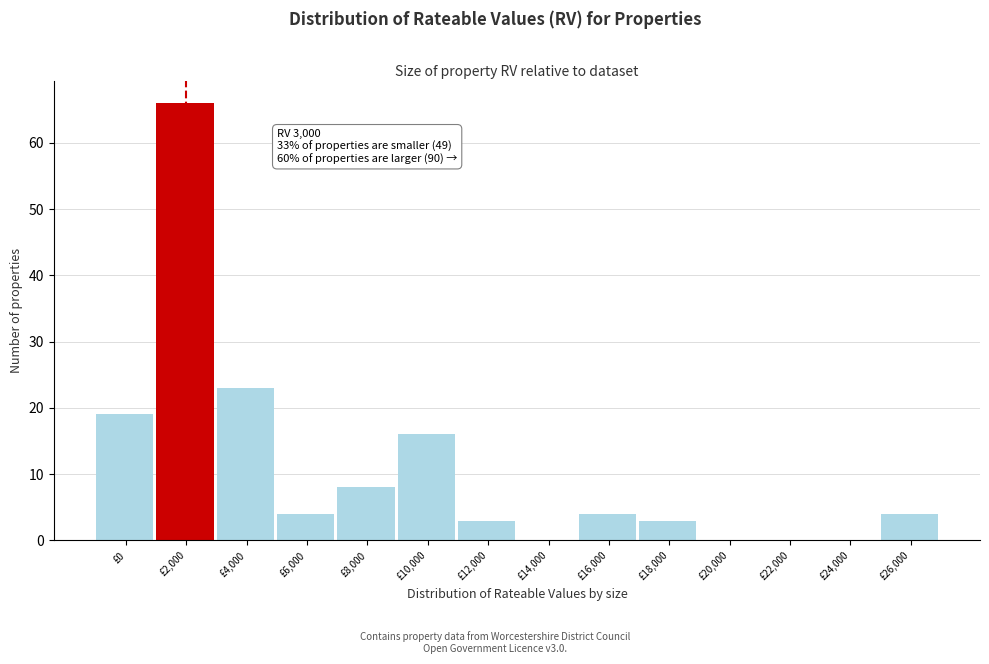

Reading right to left, transcribe all the data shown in this chart.

£26,000=4	£24,000=0	£22,000=0	£20,000=0	£18,000=3	£16,000=4	£14,000=0	£12,000=3	£10,000=16	£8,000=8	£6,000=4	£4,000=23	£2,000=66	£0=19